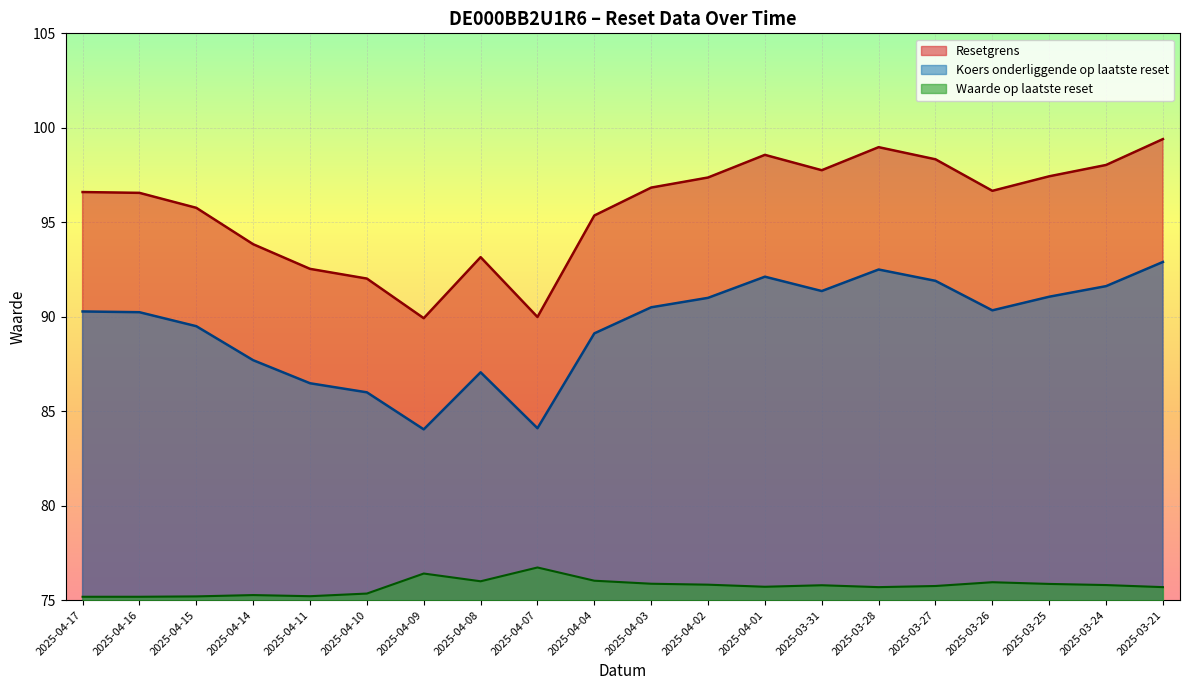

At how many categories does at least one series exceed 97?

8